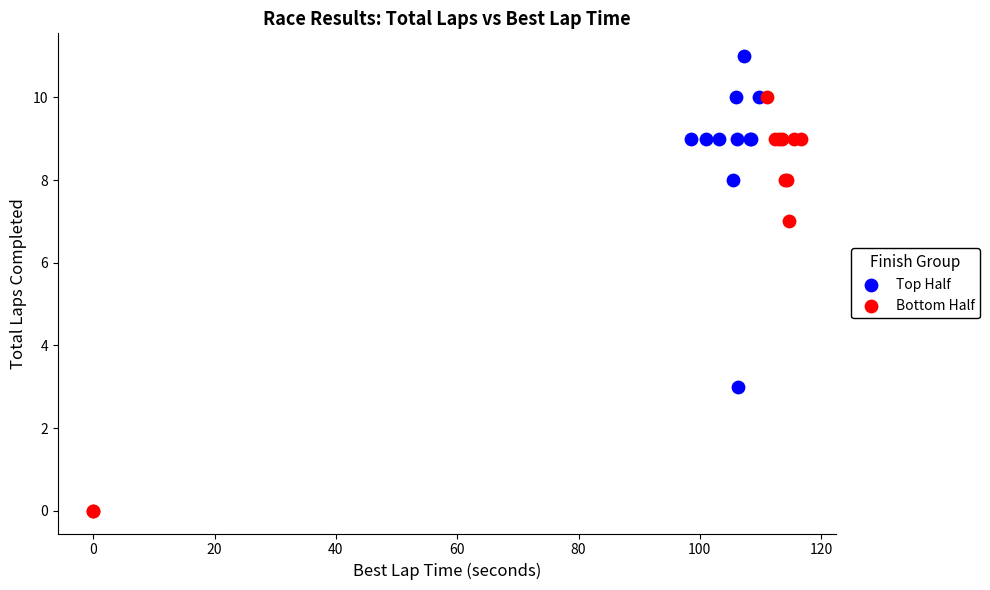

What are all the series names shown in the legend?

Top Half, Bottom Half